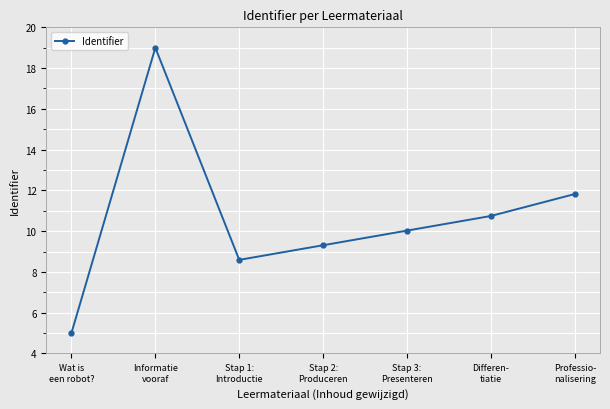

List the labels in order of value, largest first.

Informatie
vooraf, Professio-
nalisering, Differen-
tiatie, Stap 3:
Presenteren, Stap 2:
Produceren, Stap 1:
Introductie, Wat is
een robot?